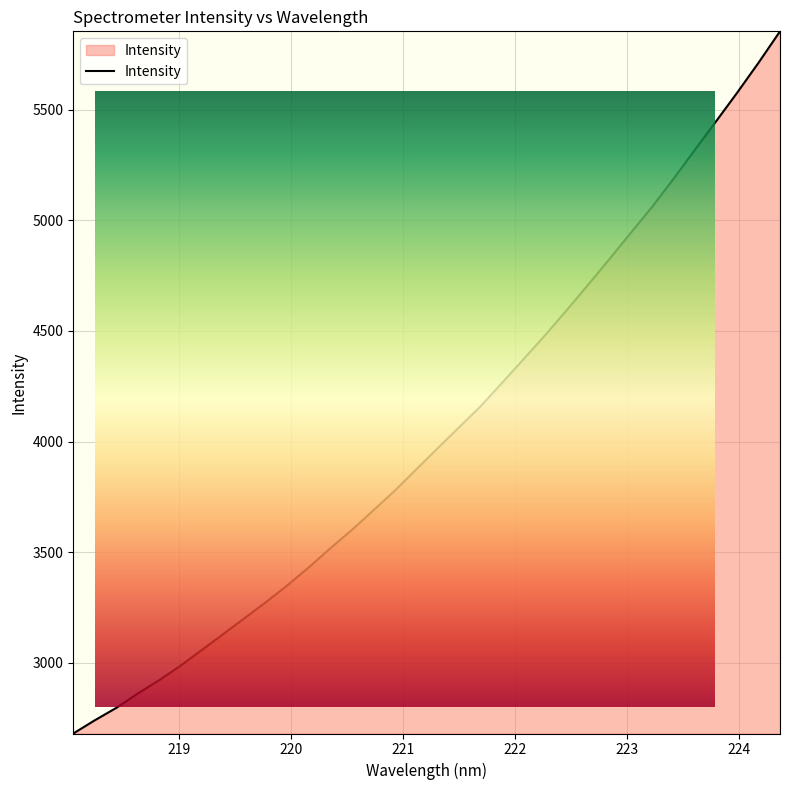

How many lines are shown in the chart?

1